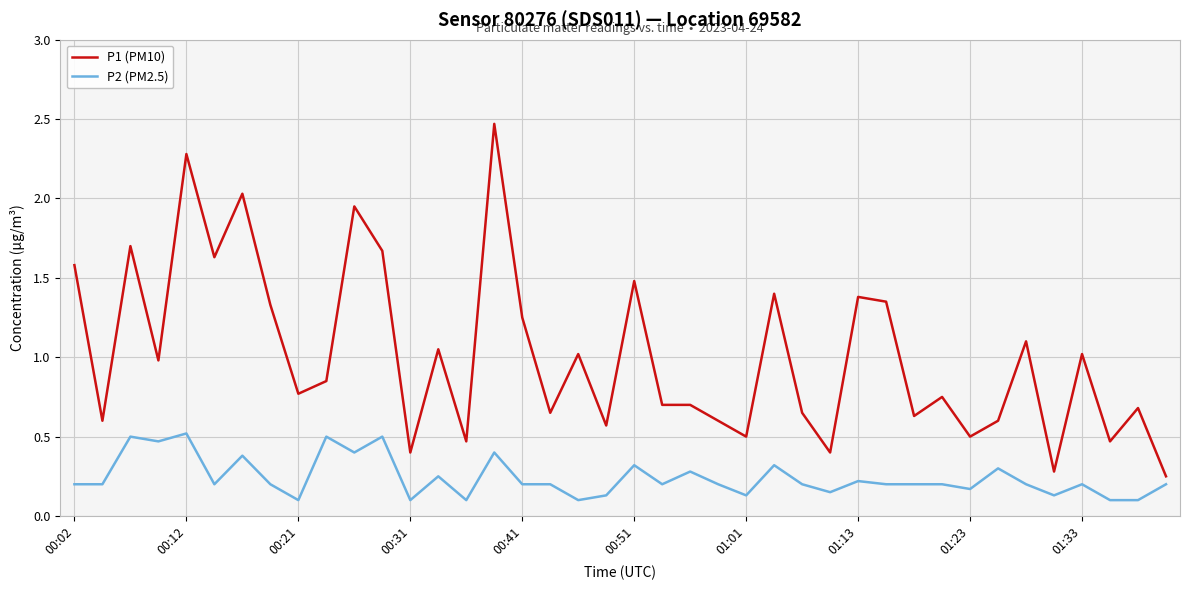

What is the highest value of the P1 (PM10) series?

2.5